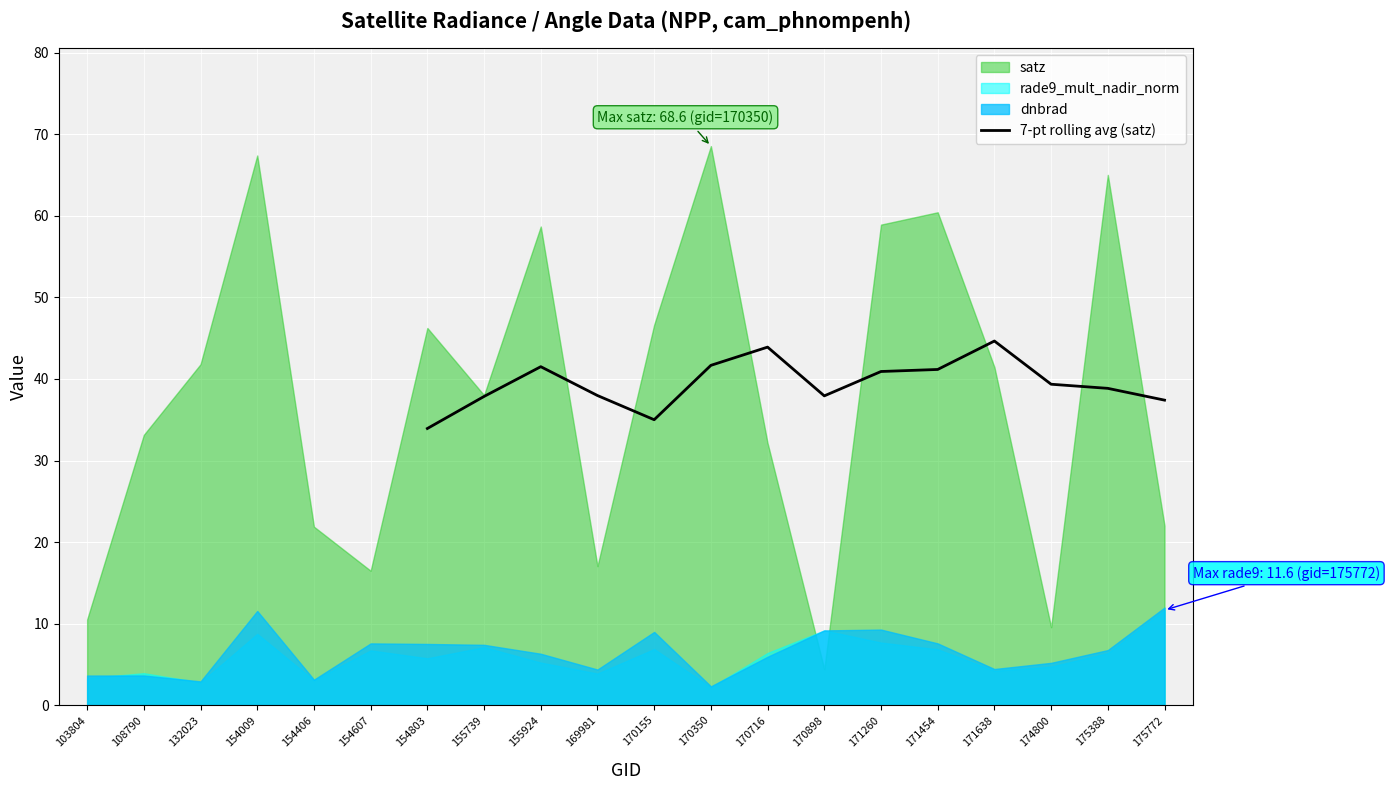

The 7-pt rolling avg (satz) series shows 22.1 at 155739. True or false?

False